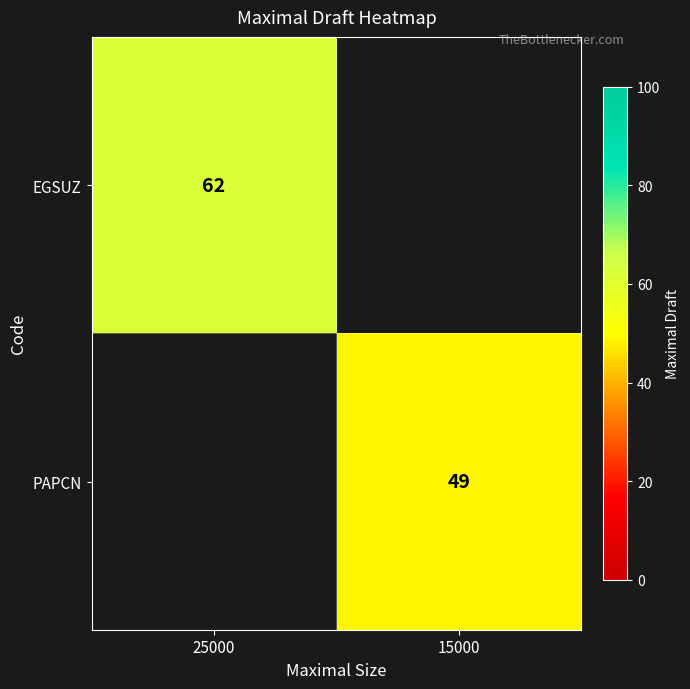

The value of PAPCN at 15000 is 17. True or false?

False